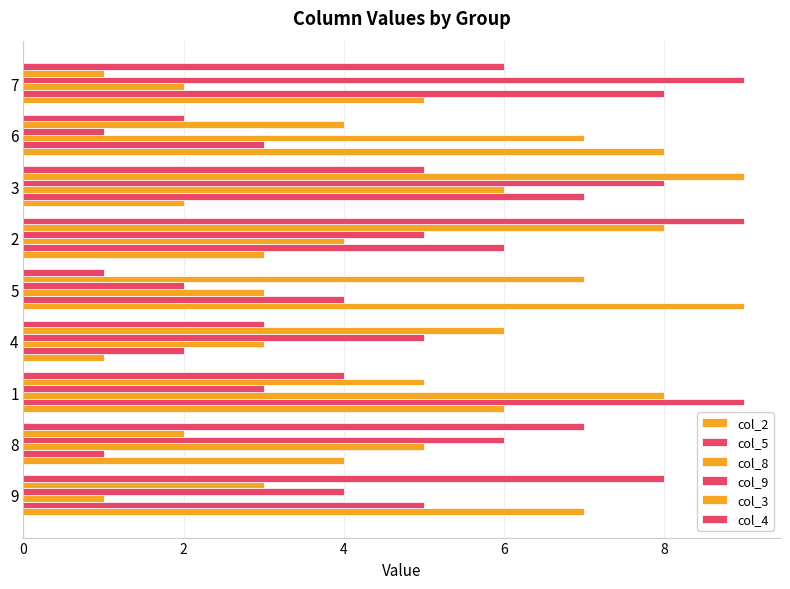

Count the number of data series in this chart.

6